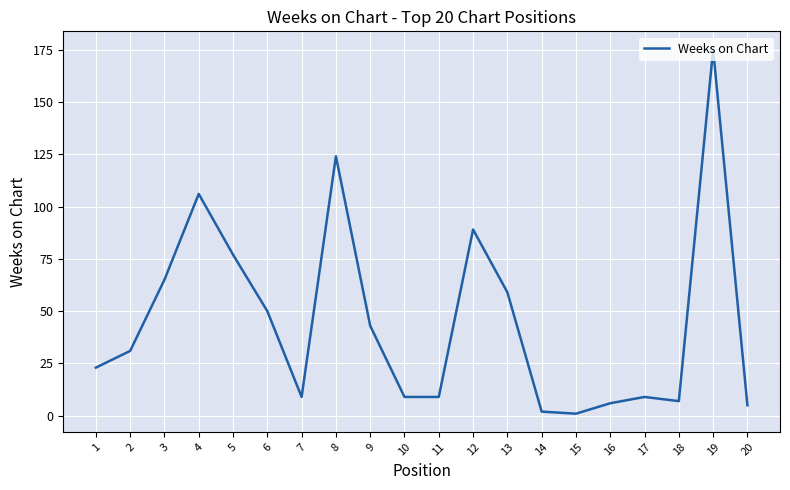

Which label corresponds to the largest value in the chart?

19